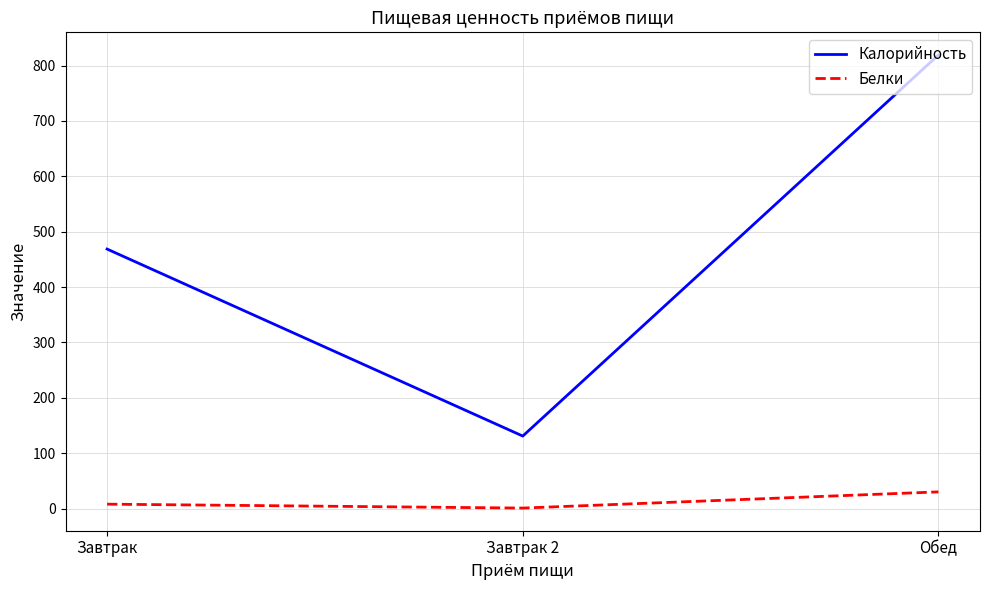

Rank the series at Обед from lowest to highest value.

Белки, Калорийность